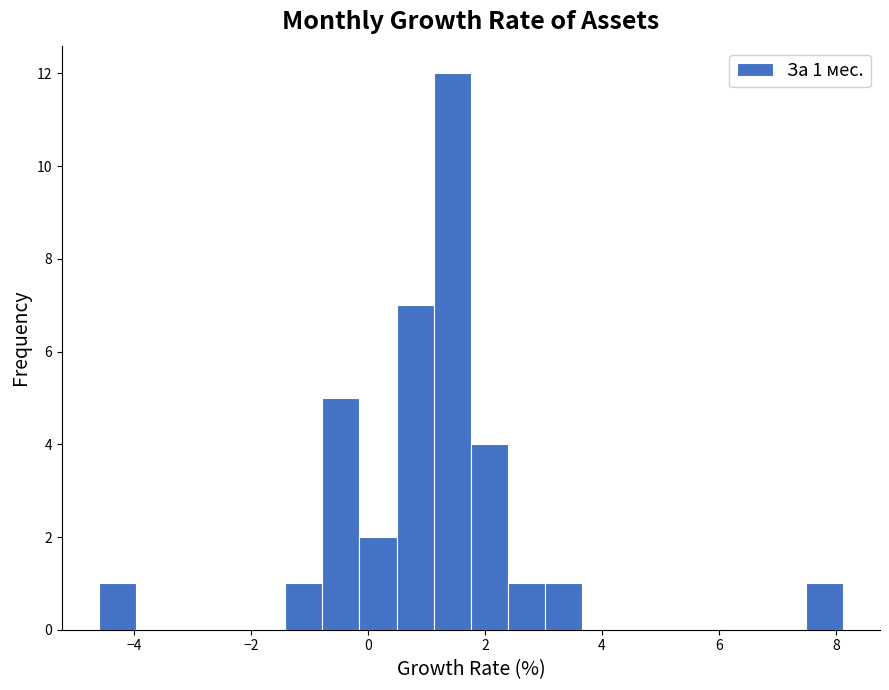

Read against the x-axis, roughly where is the centre of the tallest bar?

1.4